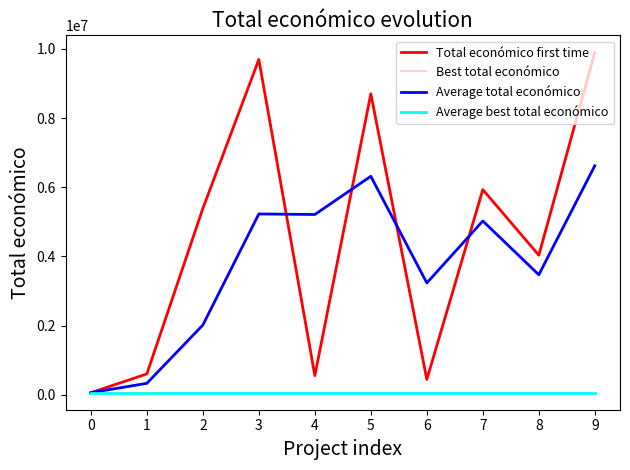

Is this an area chart (filled region under the line)?

No